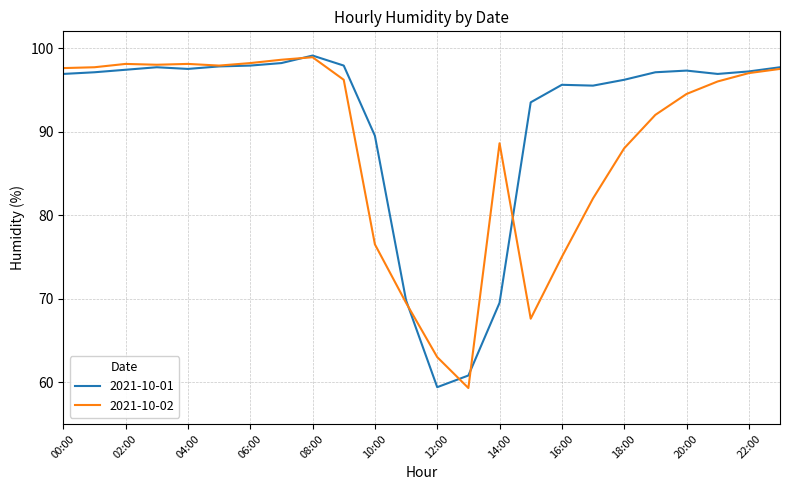

What is the minimum value shown in the chart?

59.3